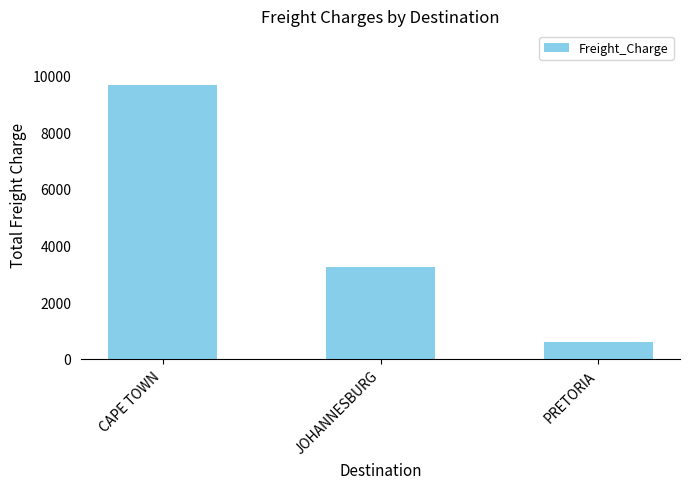

Is it true that the value at CAPE TOWN is 2552.2?

False